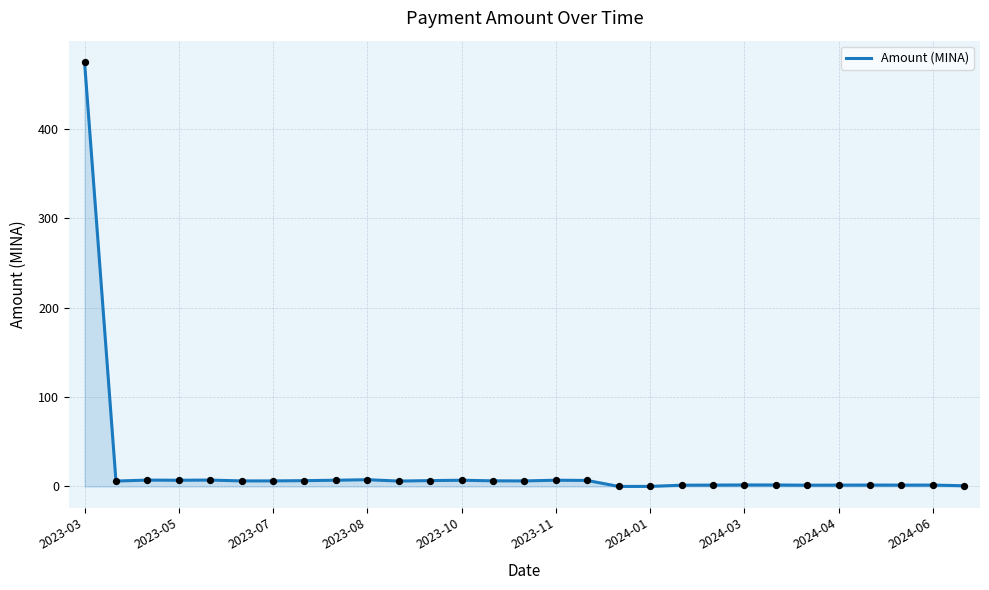

What is the difference between the maximum and minimum values?

474.7